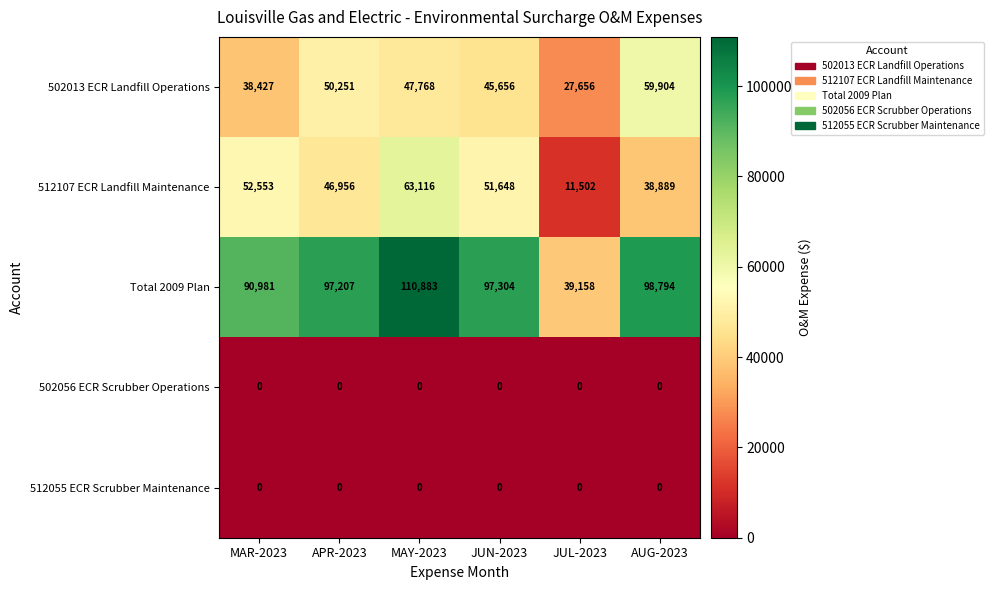

Between MAR-2023 and MAY-2023, which series saw the biggest shift?

Total 2009 Plan